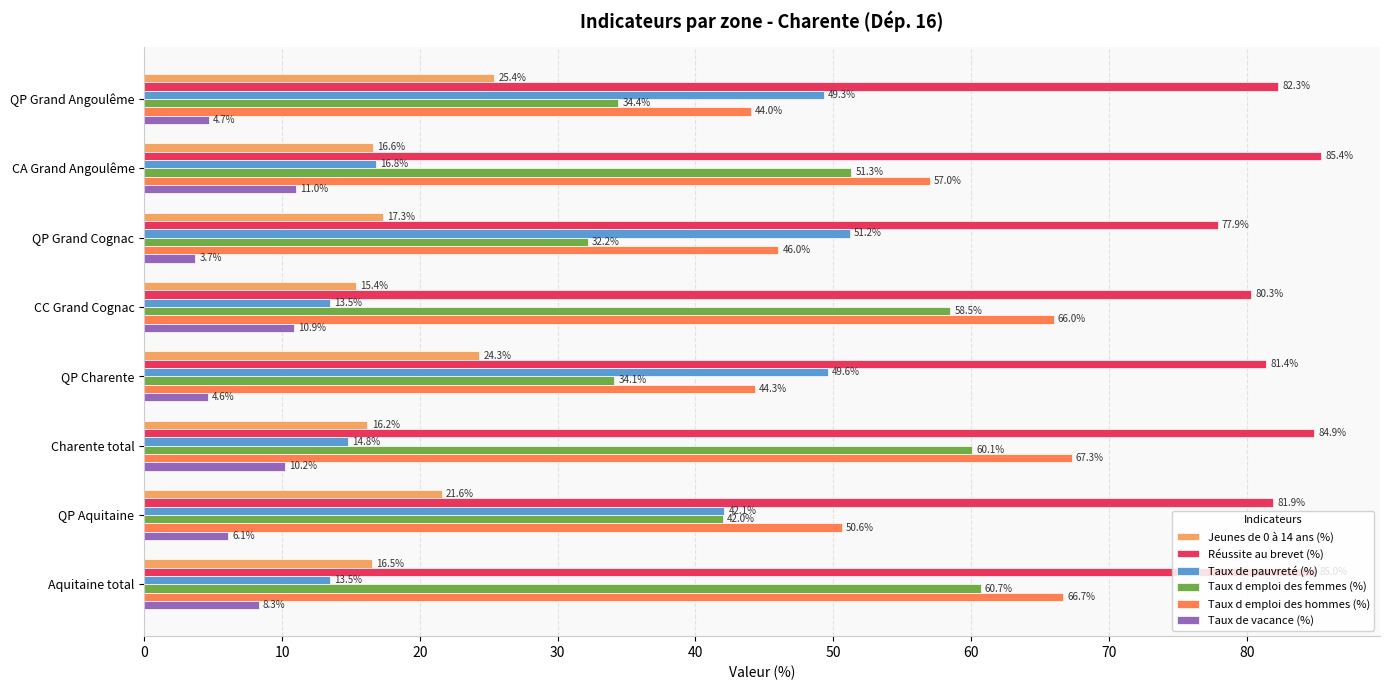

At how many categories does at least one series exceed 77?

8